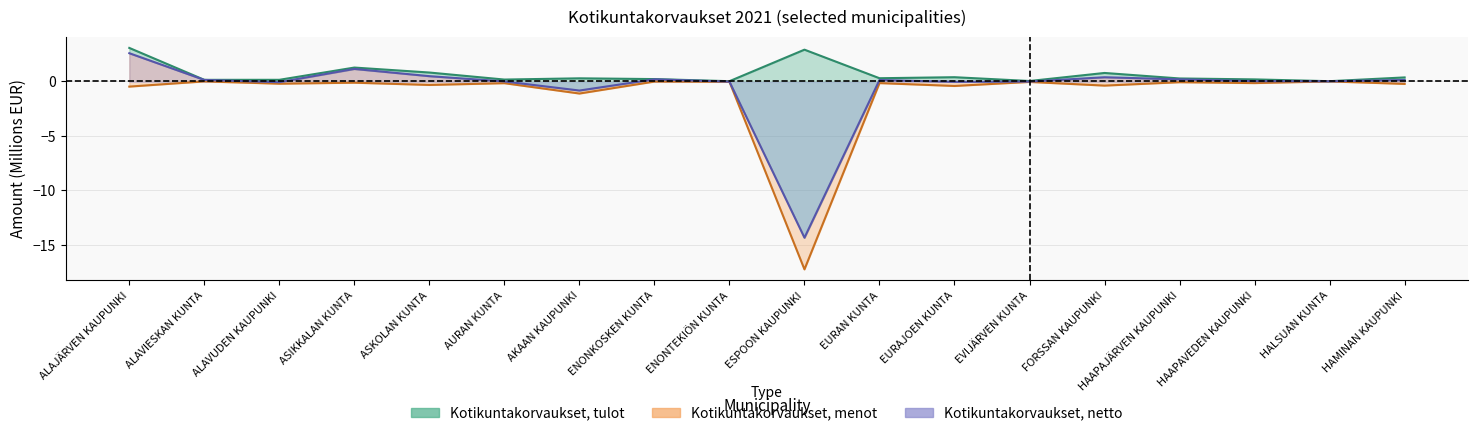

Read the Kotikuntakorvaukset, menot value at EVIJÄRVEN KUNTA.

-0.1